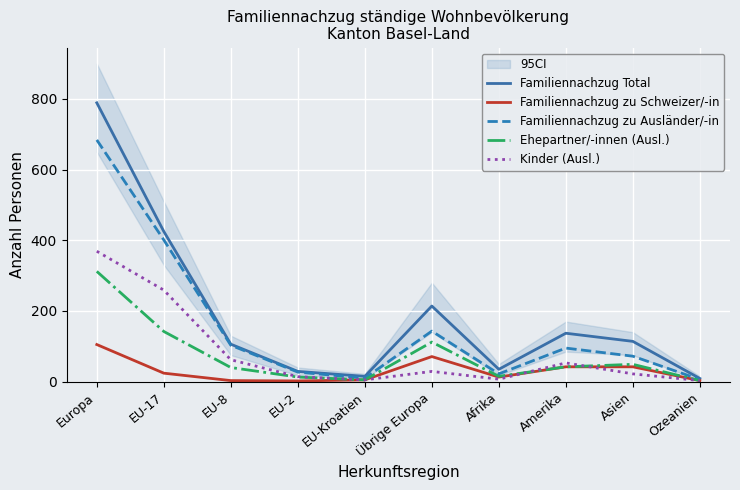

Is it true that Ehepartner/-innen (Ausl.) equals 34 at Asien?

False